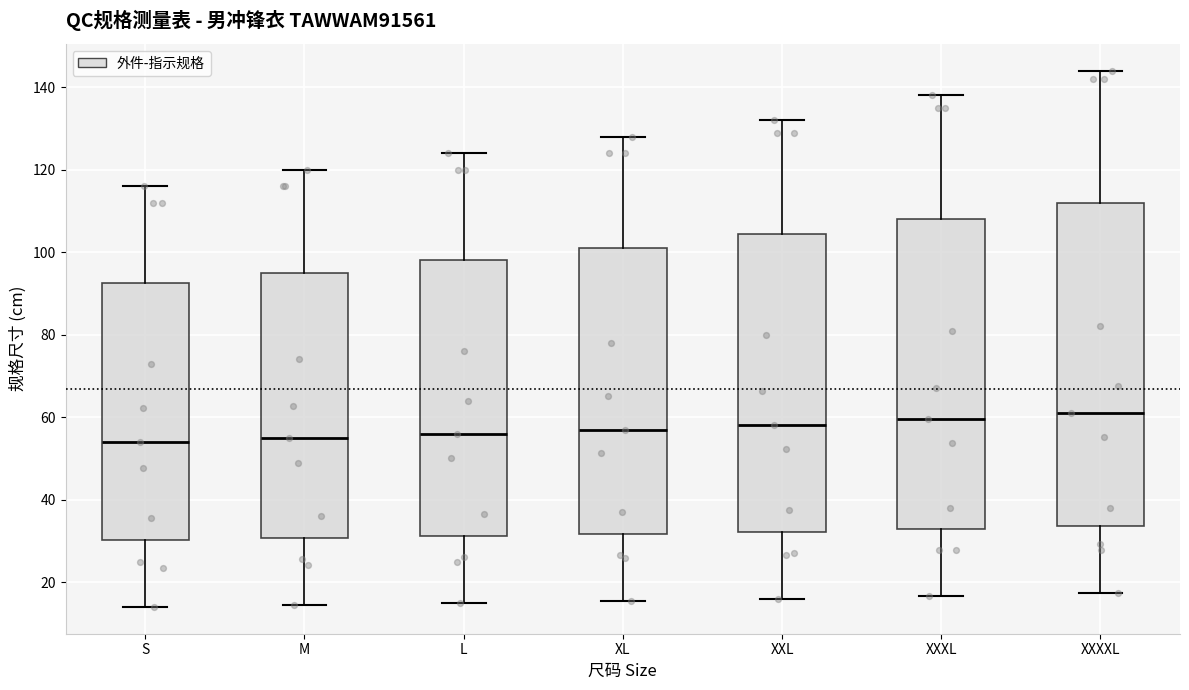

Where is the lower edge of the box for M on the y-axis? The values are not printed on the chart, so give them approximately, as read against the axis.

30